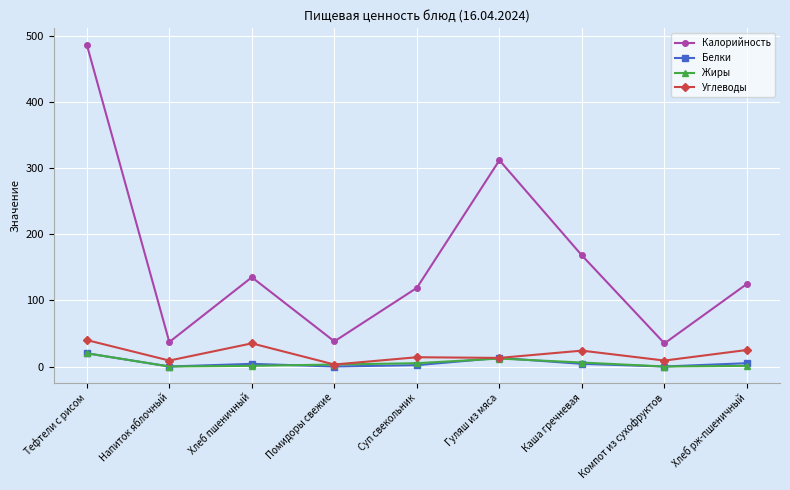

How many data points in Углеводы are less than 14?

4